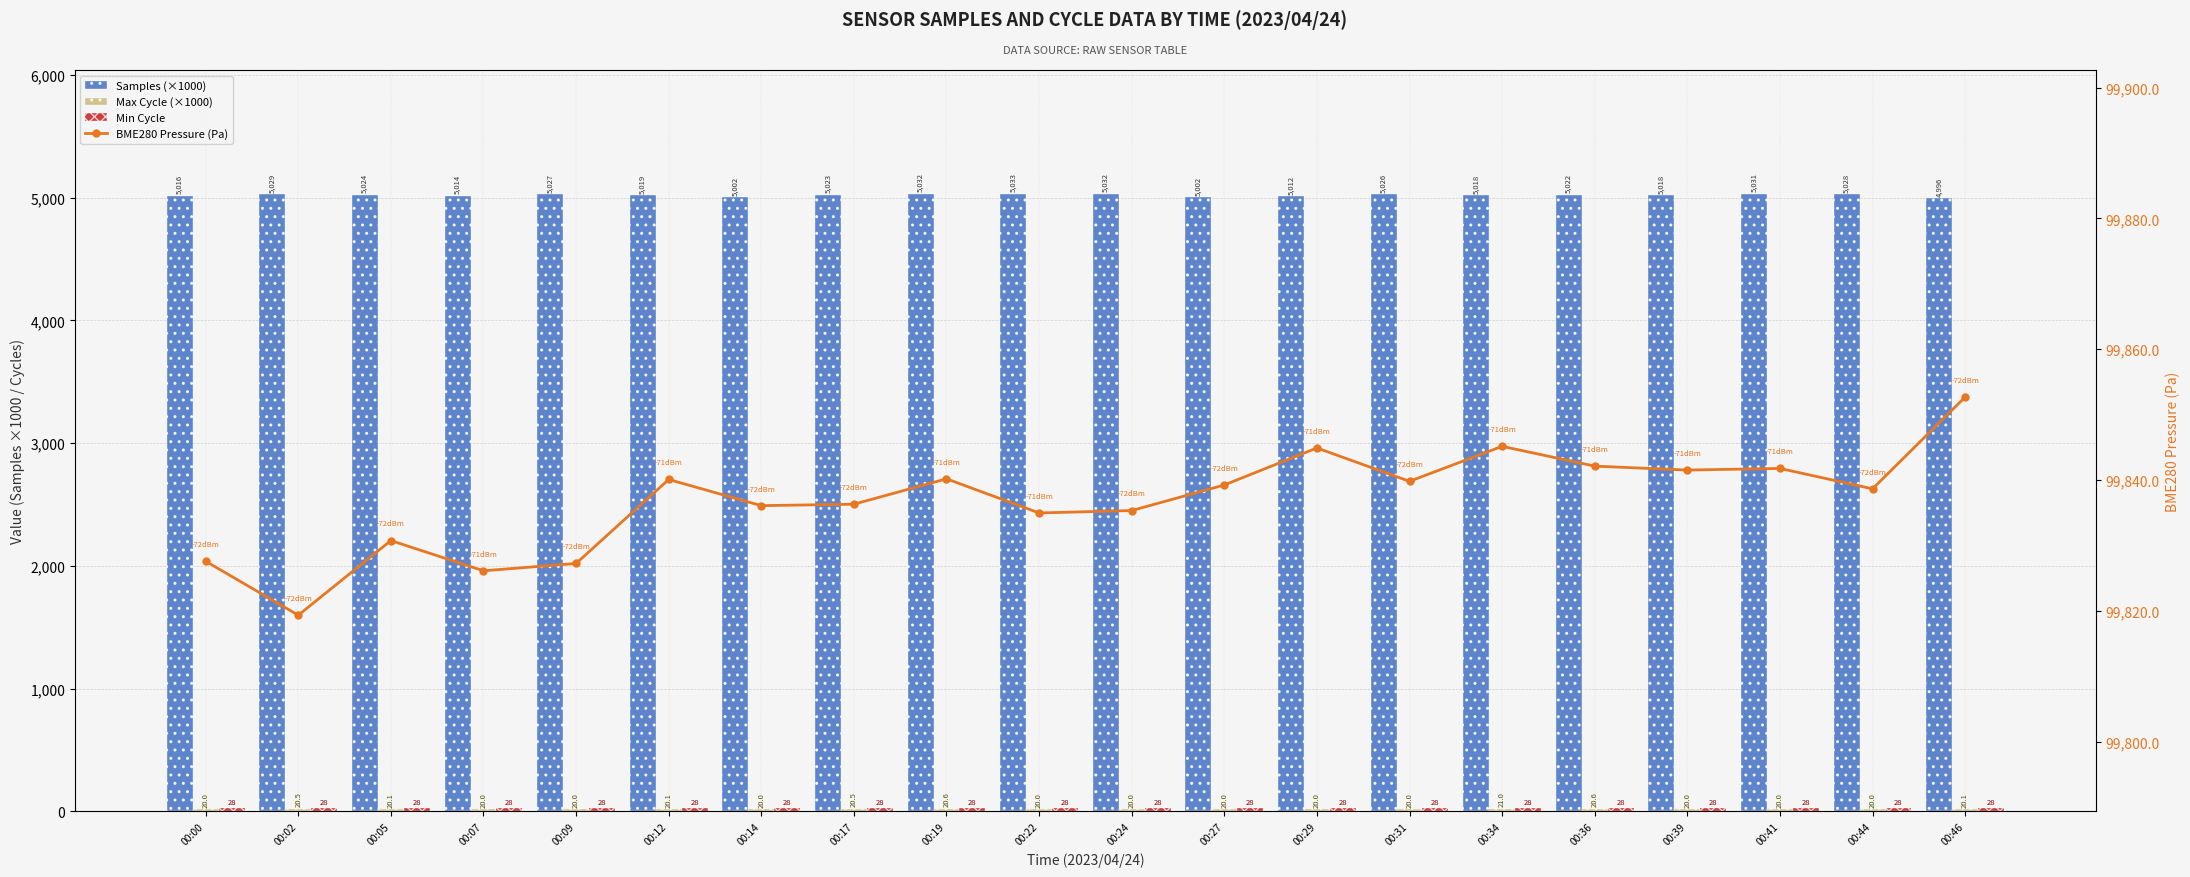

Is it true that Samples (×1000) equals 8216.5 at 00:46?

False